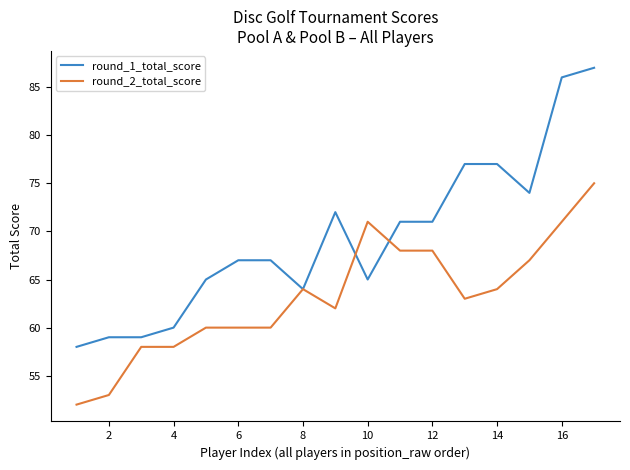

What is the greatest value displayed?

87